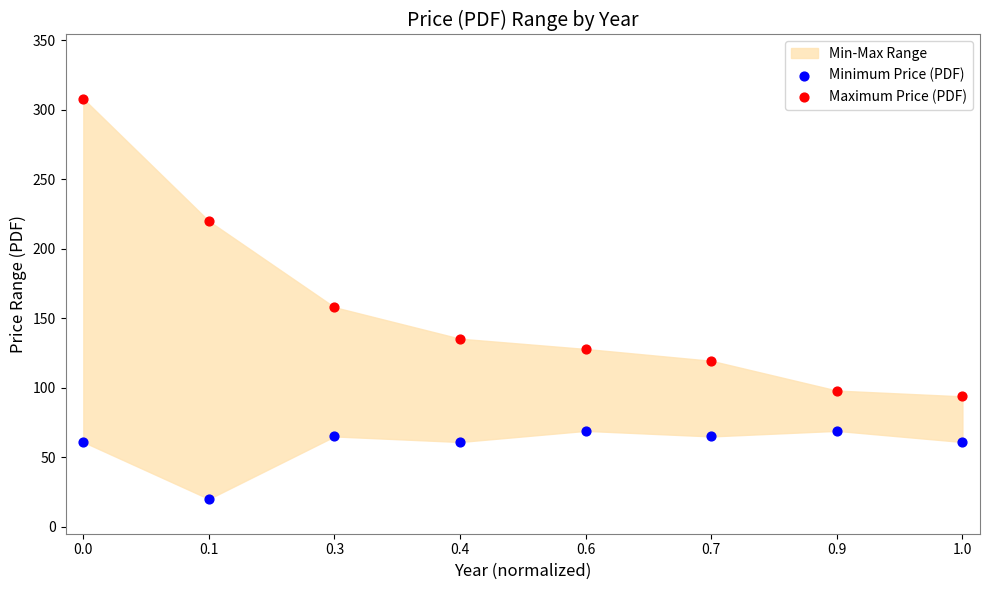

Which series contains the highest Y value?

Maximum Price (PDF)